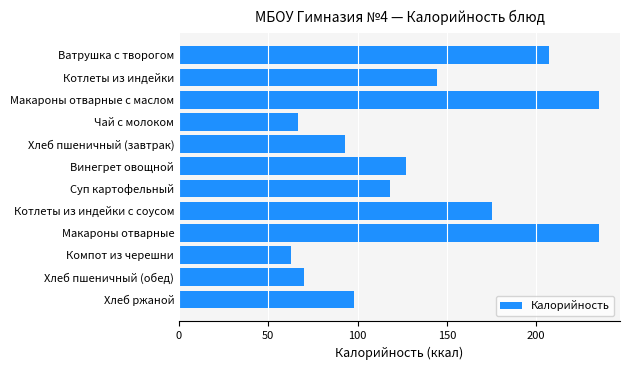

What is the sum of all values?

1633.4